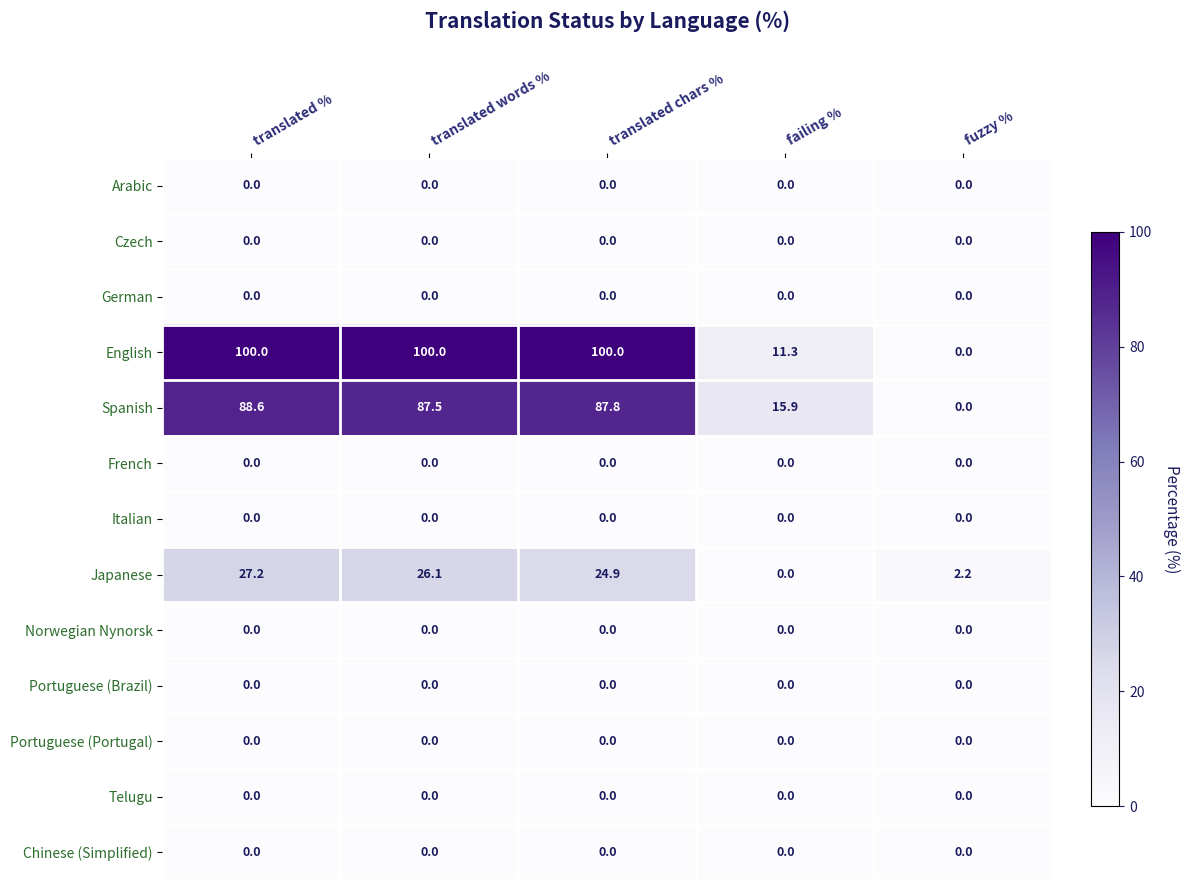

Which series has the largest total across all categories?

English